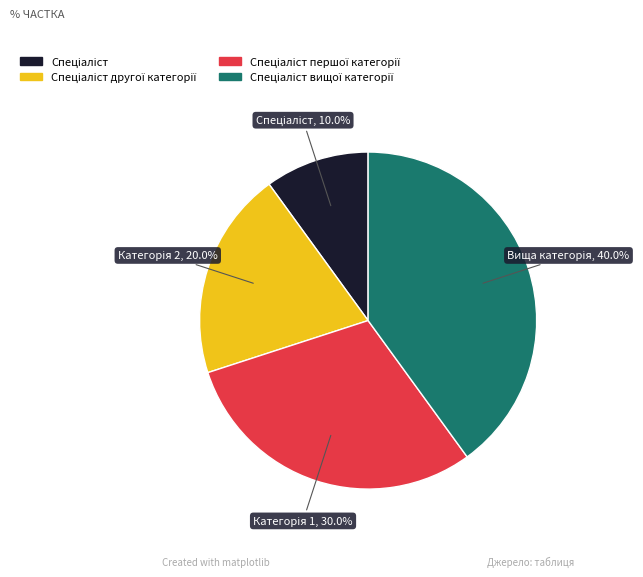

Is there a majority slice in this chart?

No